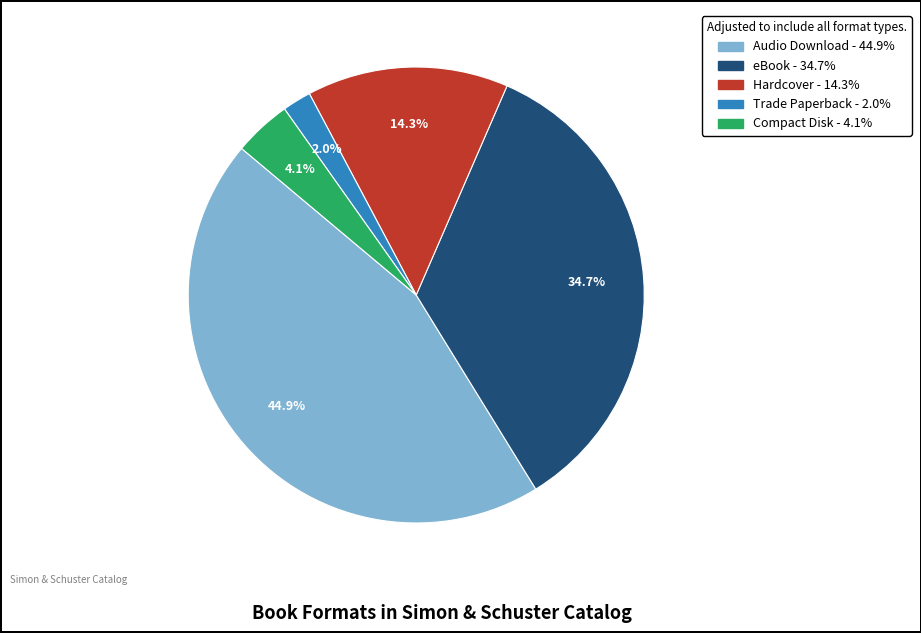

How much of the chart is everything except Hardcover?

85.7%